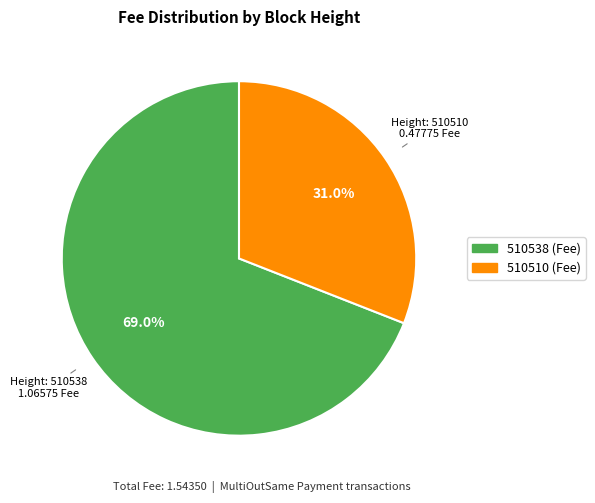

Is it true that 510510 is 16% of the pie?

False